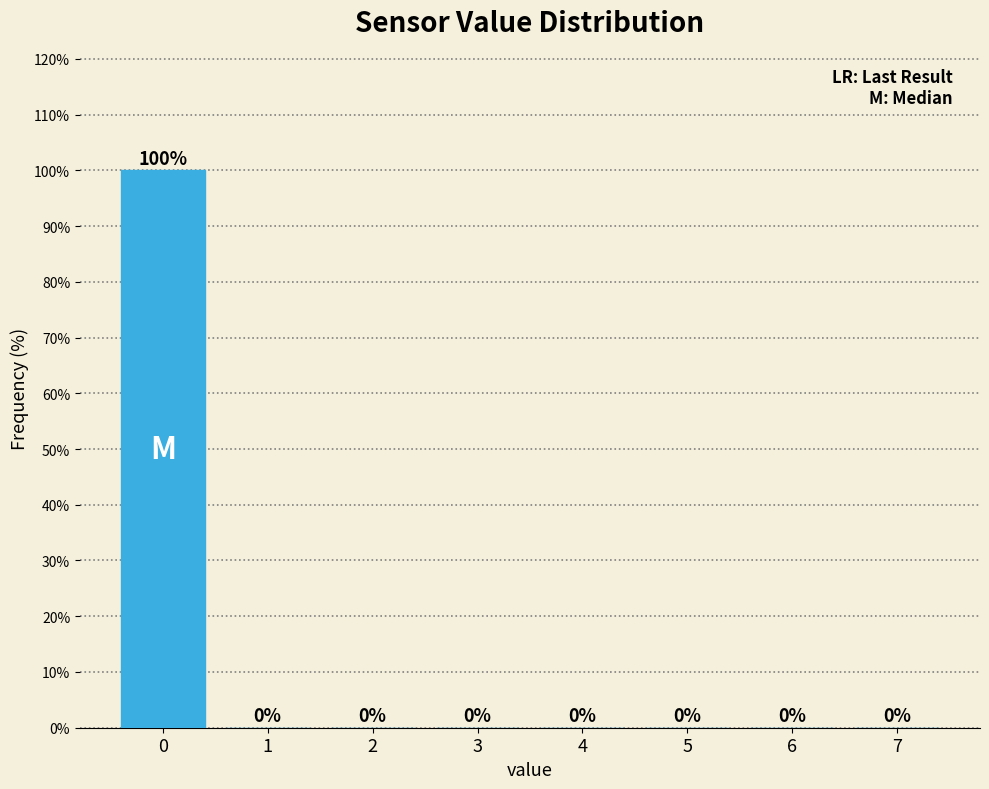

What is the greatest value displayed?

100